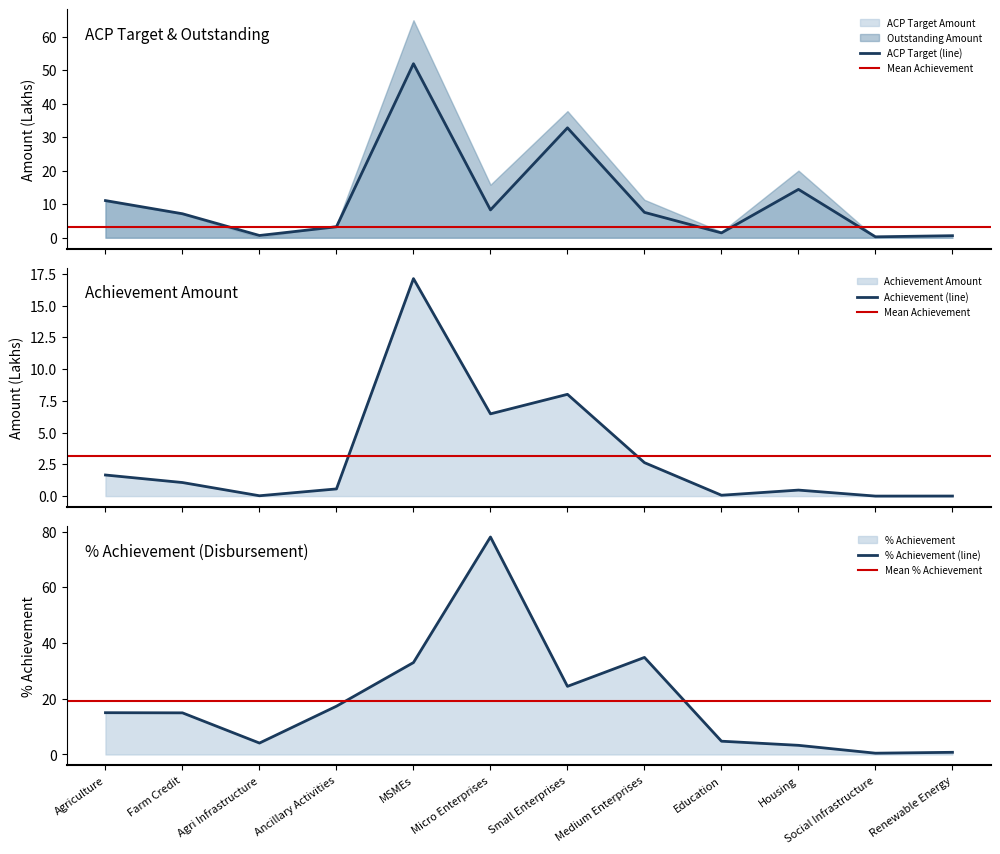

Between Ancillary Activities and Medium Enterprises, which series saw the biggest shift?

ACP Target Amount